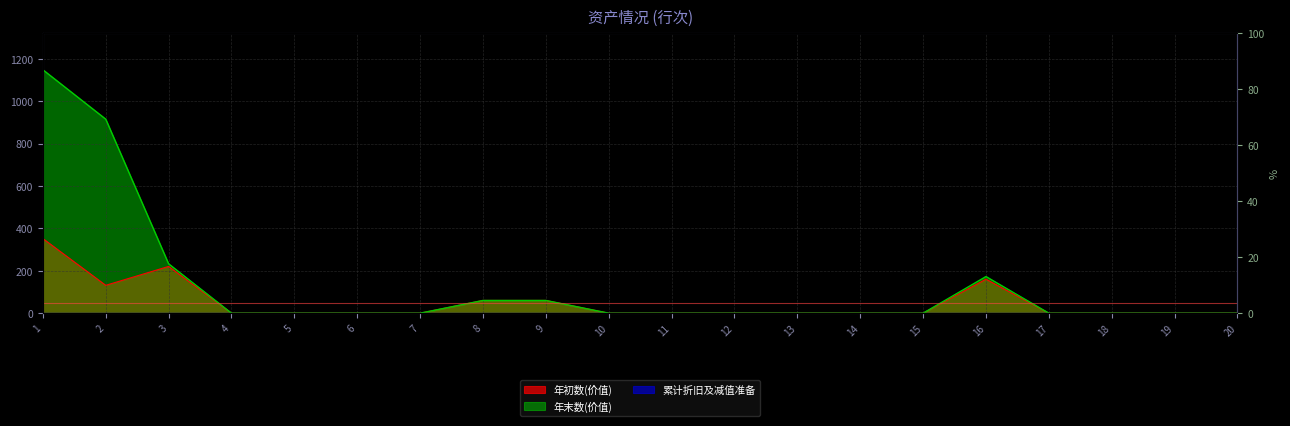

Which series has the largest total across all categories?

年末数(价值)